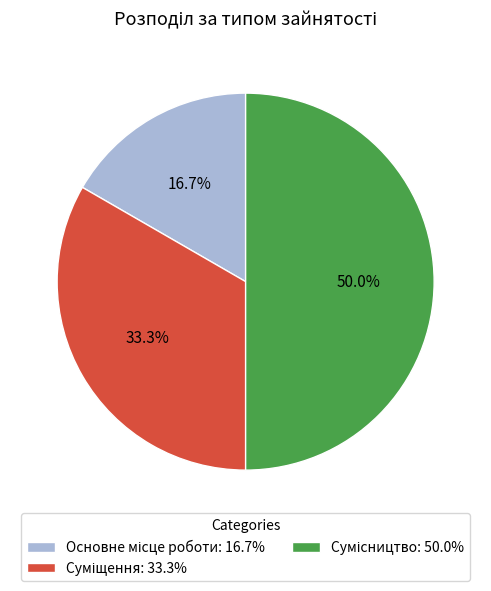

Is it true that Основне місце роботи is 9% of the pie?

False